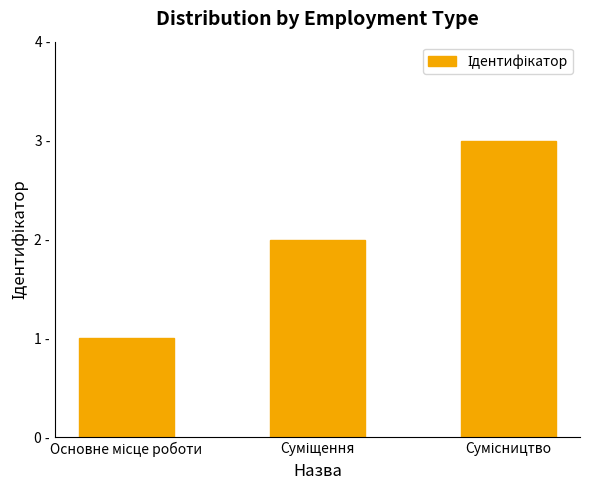

Are the bars horizontal?

No